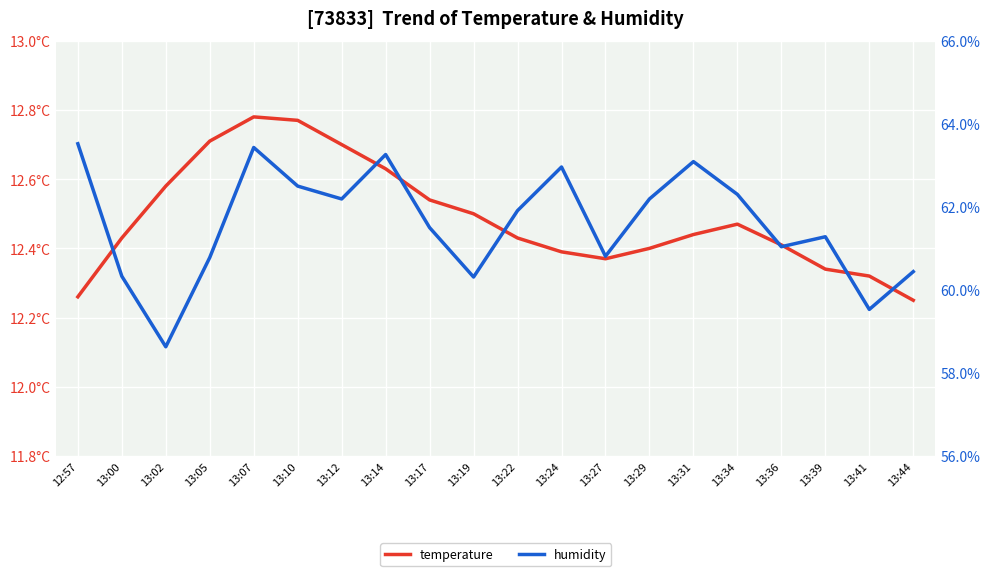

Reading right to left, transcribe all the data shown in this chart.

temperature: 13:44=12.2	13:41=12.3	13:39=12.3	13:36=12.4	13:34=12.5	13:31=12.4	13:29=12.4	13:27=12.4	13:24=12.4	13:22=12.4	13:19=12.5	13:17=12.5	13:14=12.6	13:12=12.7	13:10=12.8	13:07=12.8	13:05=12.7	13:02=12.6	13:00=12.4	12:57=12.3
humidity: 13:44=60.4	13:41=59.5	13:39=61.3	13:36=61.0	13:34=62.3	13:31=63.1	13:29=62.2	13:27=60.8	13:24=63.0	13:22=61.9	13:19=60.3	13:17=61.5	13:14=63.3	13:12=62.2	13:10=62.5	13:07=63.4	13:05=60.8	13:02=58.6	13:00=60.3	12:57=63.5